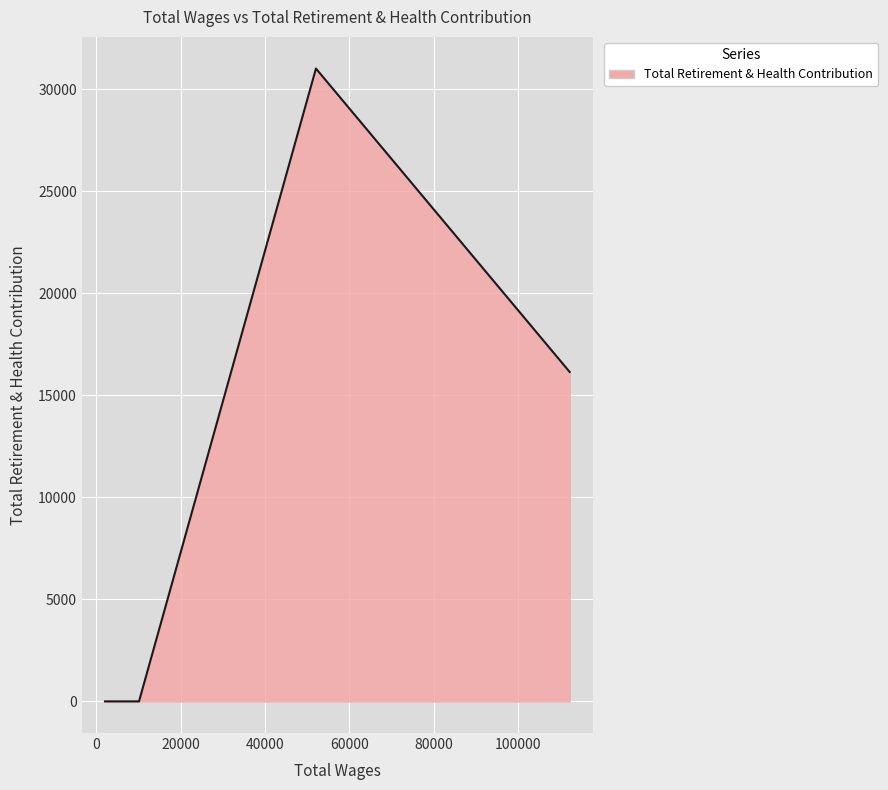

How many interior local peaks (higher than both neighbors) does the data have?

1